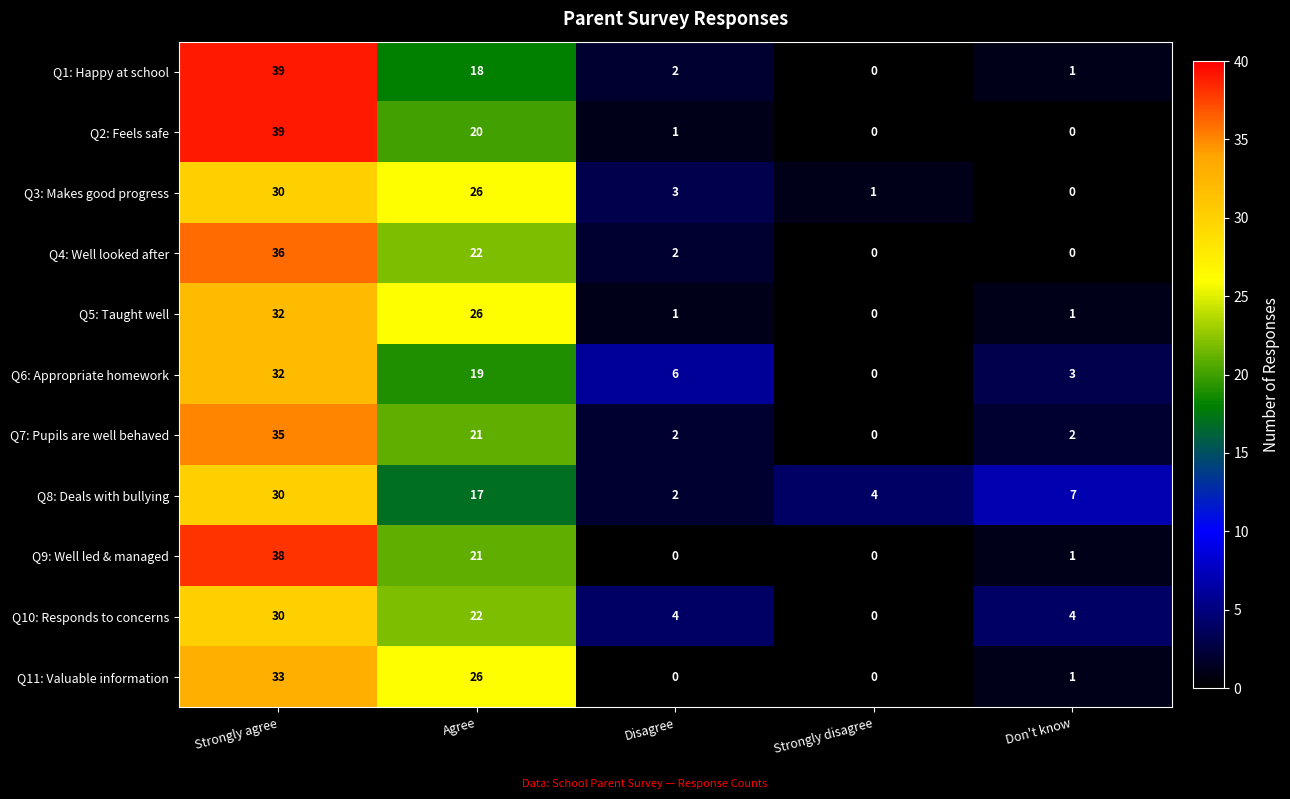

What is the difference between the second highest and second lowest values in the Q2: Feels safe series?

20